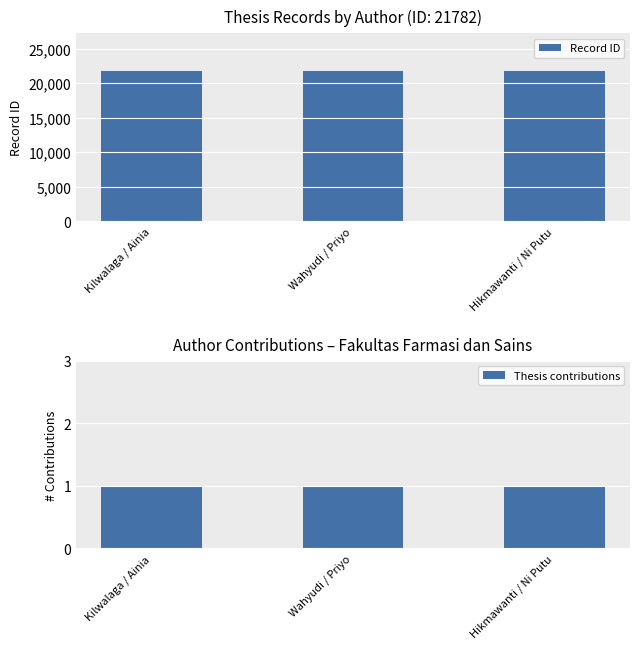

What is the label of the 3rd bar from the right?

Kilwalaga / Ainia